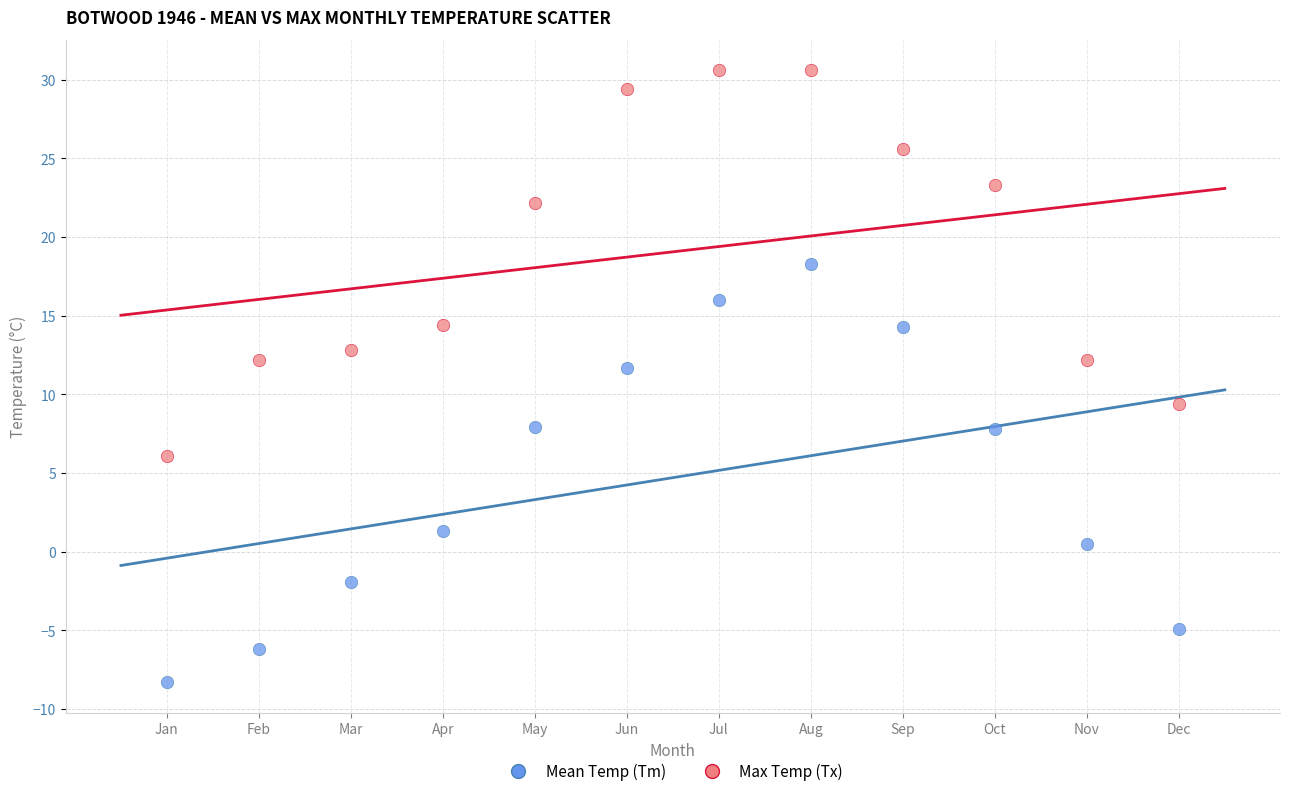

What are all the series names shown in the legend?

Mean Temp (Tm), Max Temp (Tx)